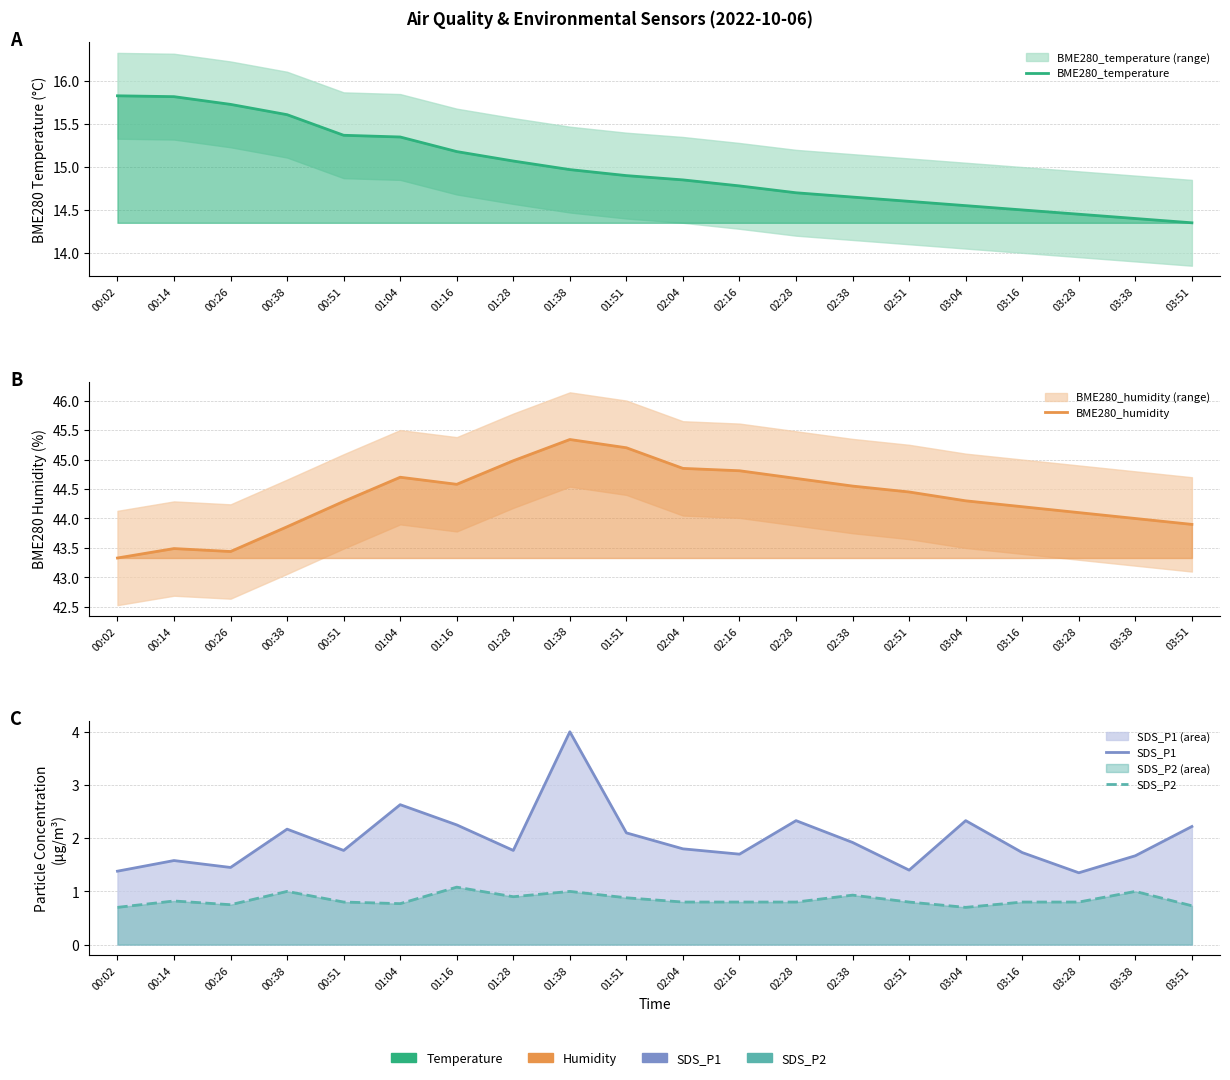

Count the number of categories in the chart.

20